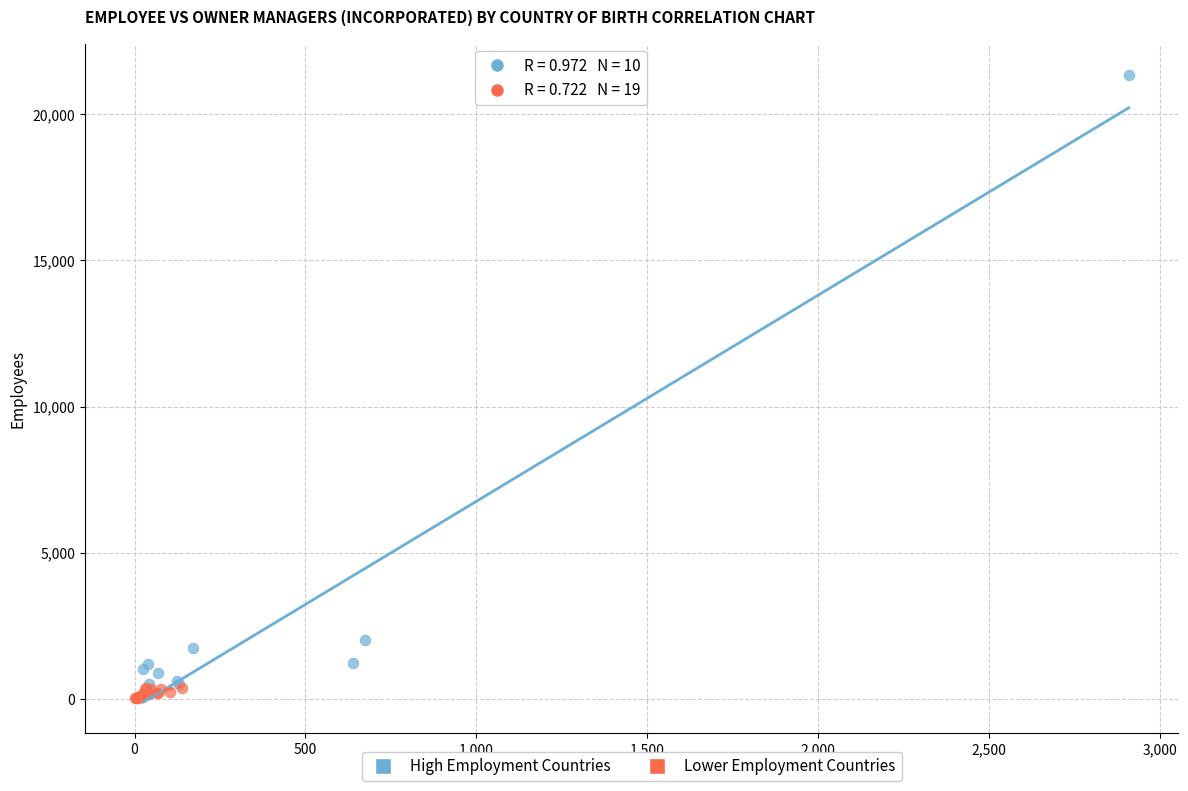

Which series has the largest Y range (max minus min)?

High Employment Countries